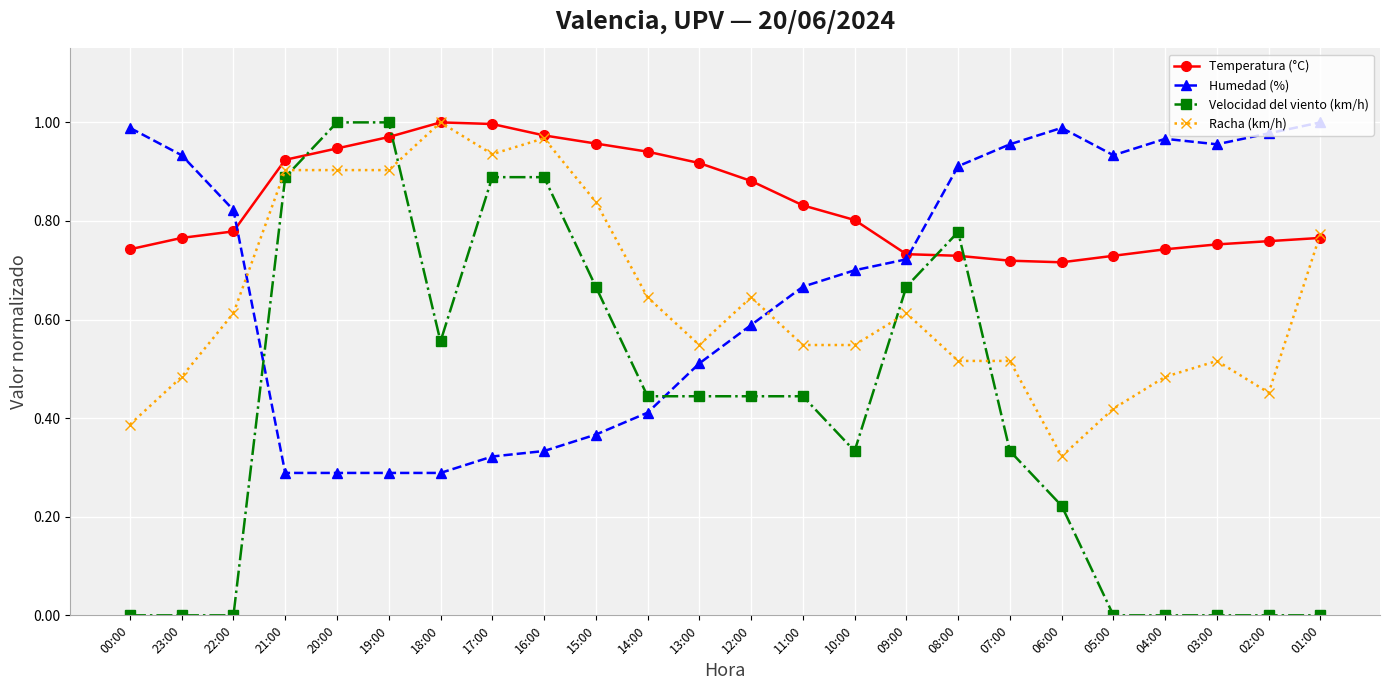

Which series ends up on top after the final intersection of Racha (km/h) and Velocidad del viento (km/h)?

Racha (km/h)